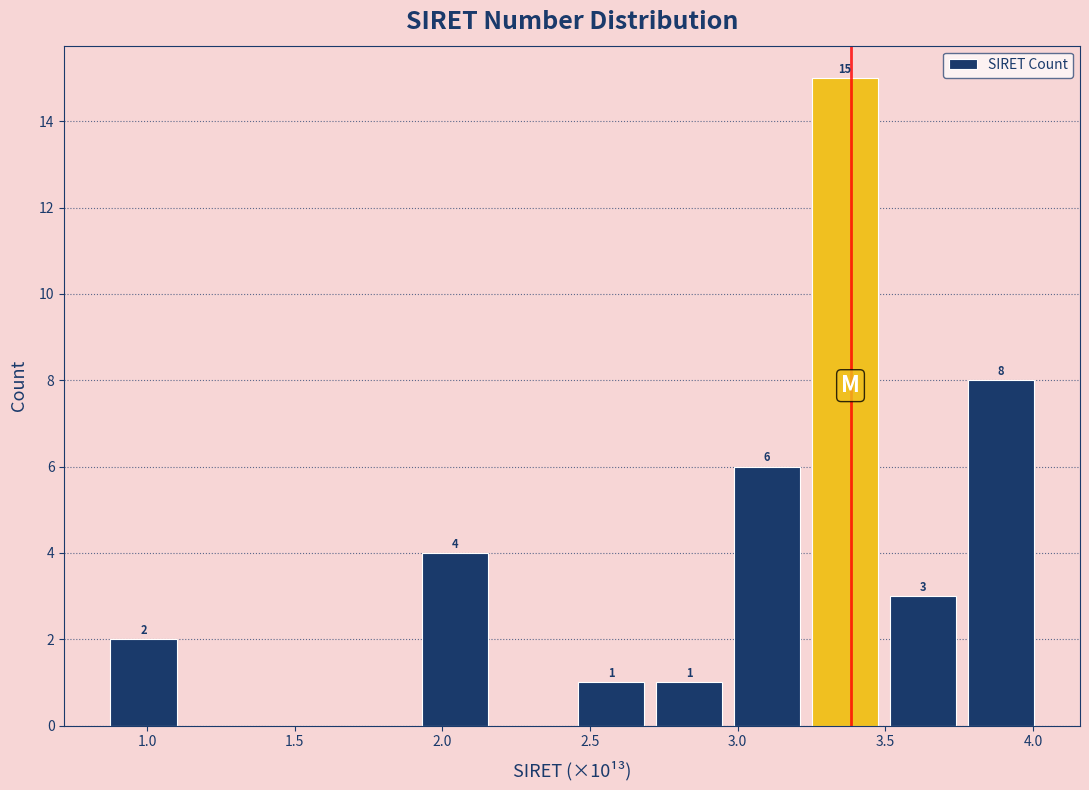

Which range on the x-axis has the tallest bar?

3.25 to 3.50